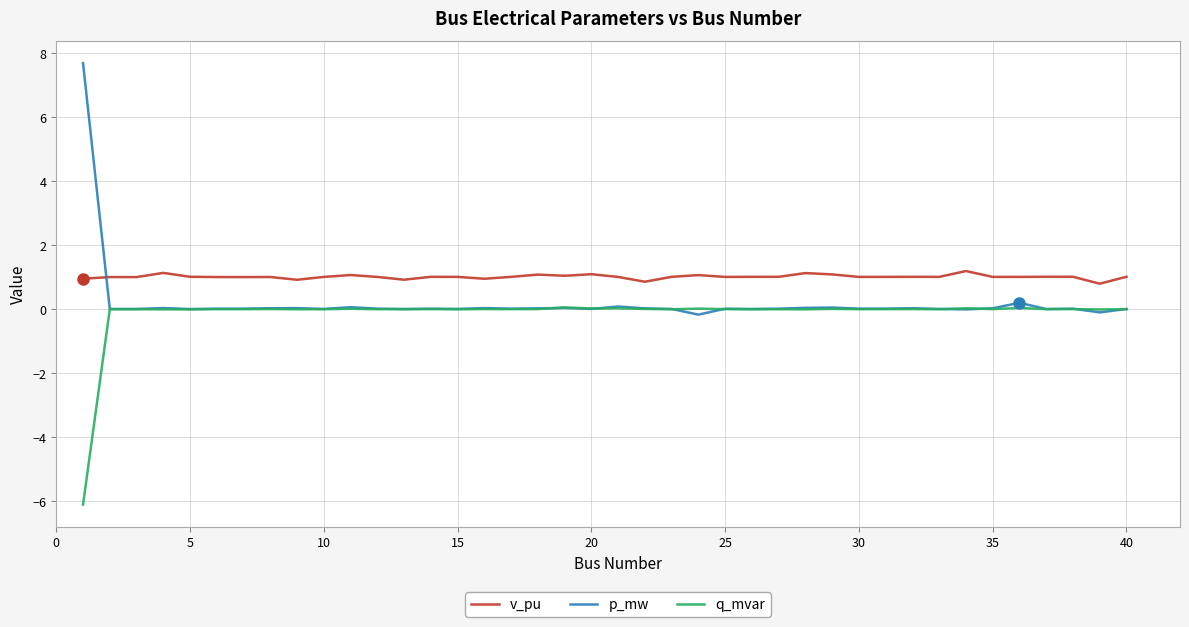

At how many categories does at least one series exceed 2?

1